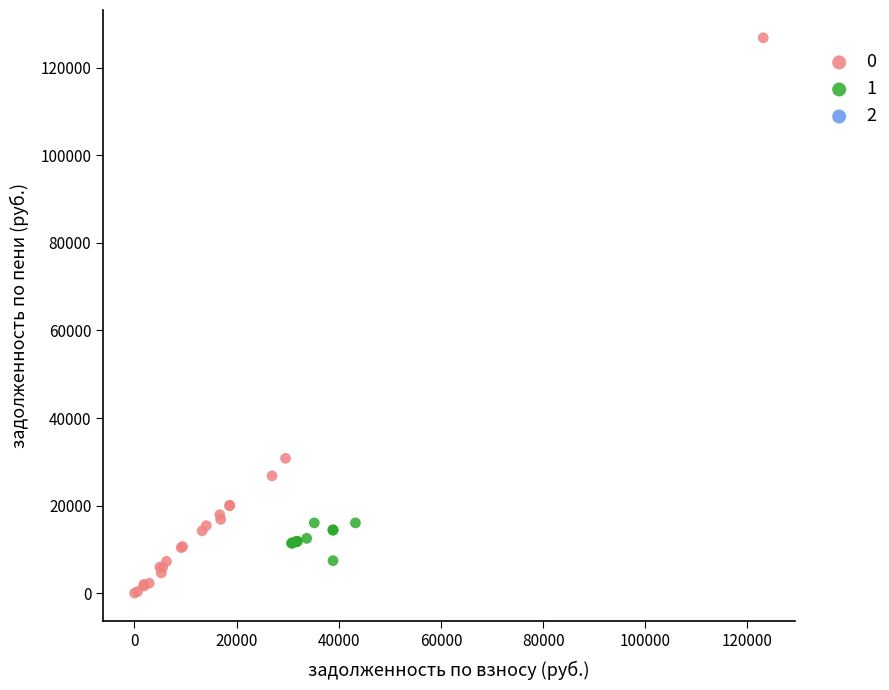

Which series has the largest Y range (max minus min)?

0